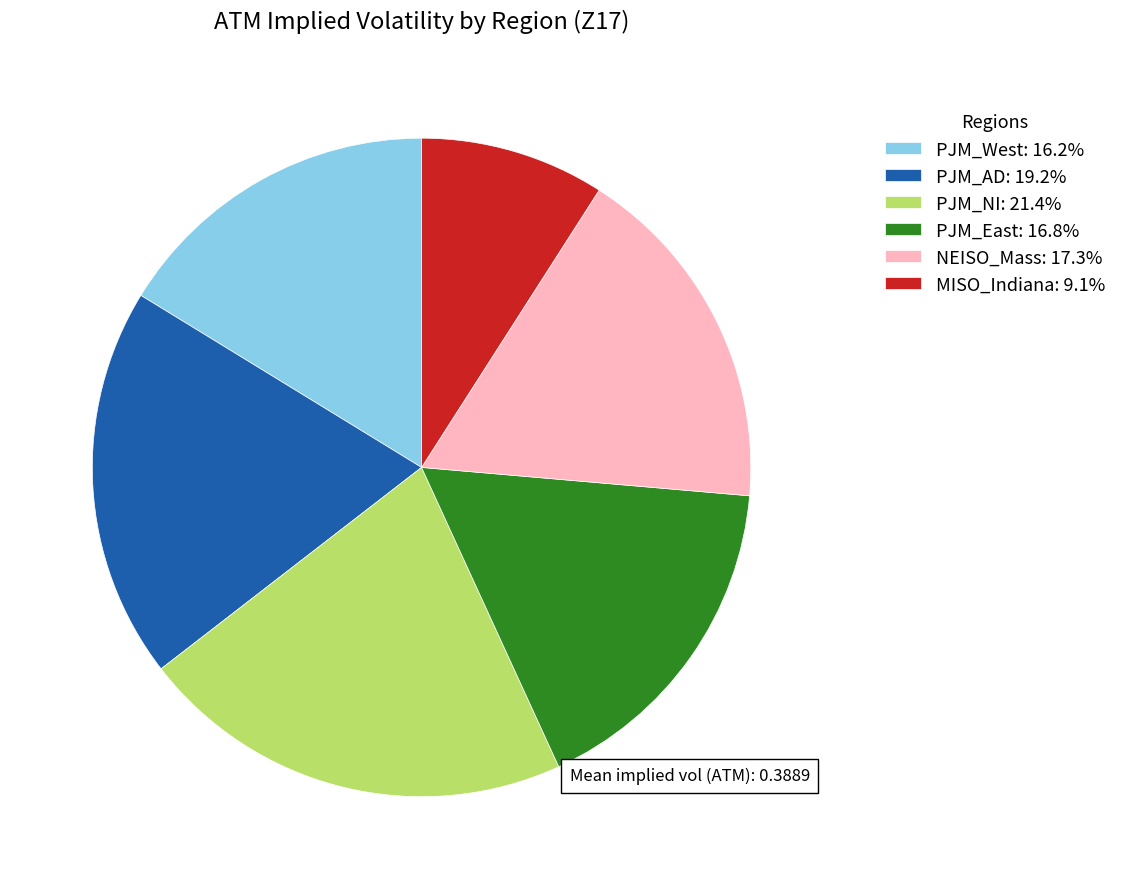

How many slices are in this pie chart?

6